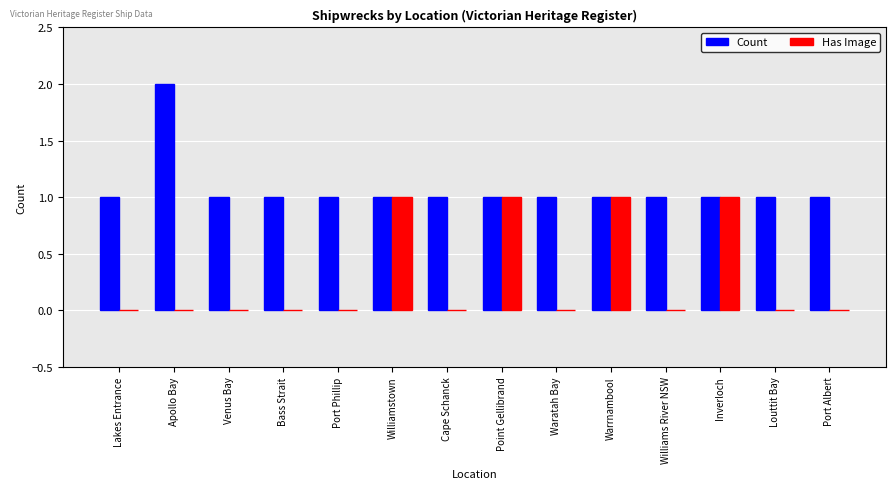

Is the value of Count at Port Phillip greater than the value of Has Image at Apollo Bay?

Yes